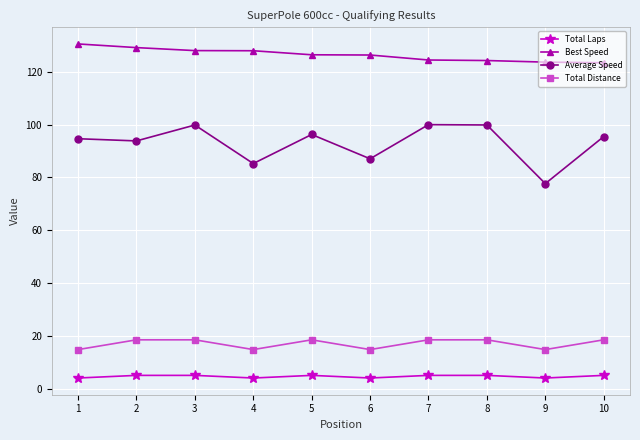

What are all the series names shown in the legend?

Total Laps, Best Speed, Average Speed, Total Distance